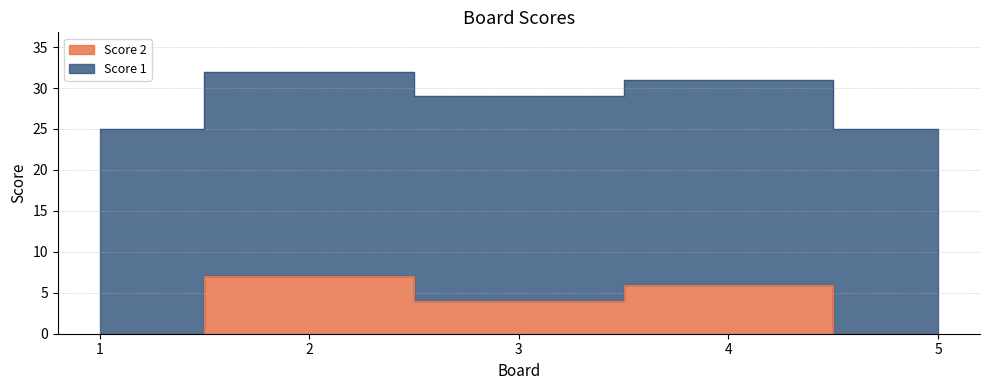

What is the greatest value displayed?

32